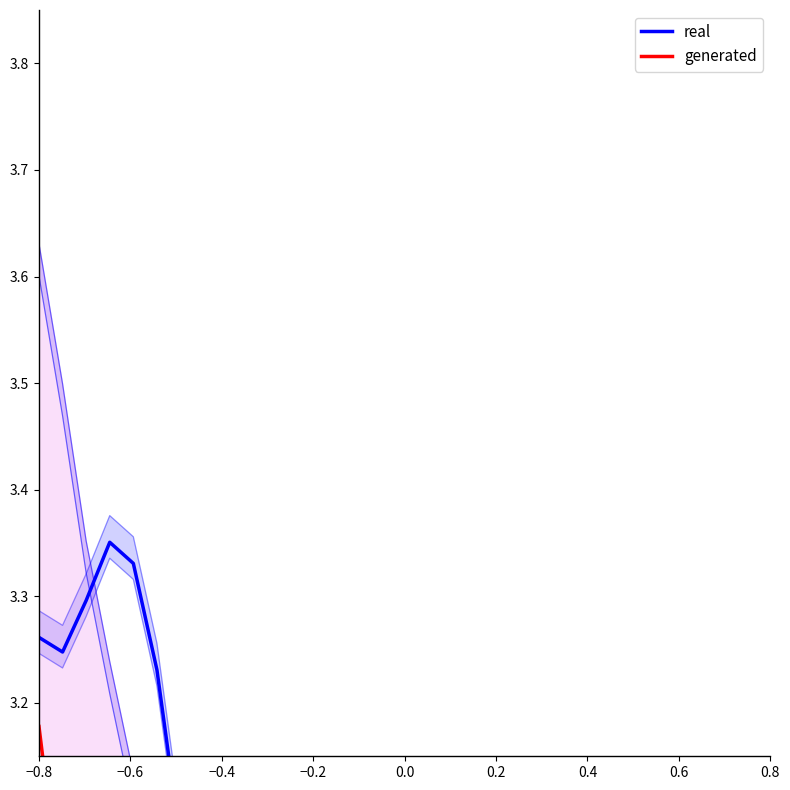

In real, how many points are higher than both neighbors (excluding endpoints)?

5